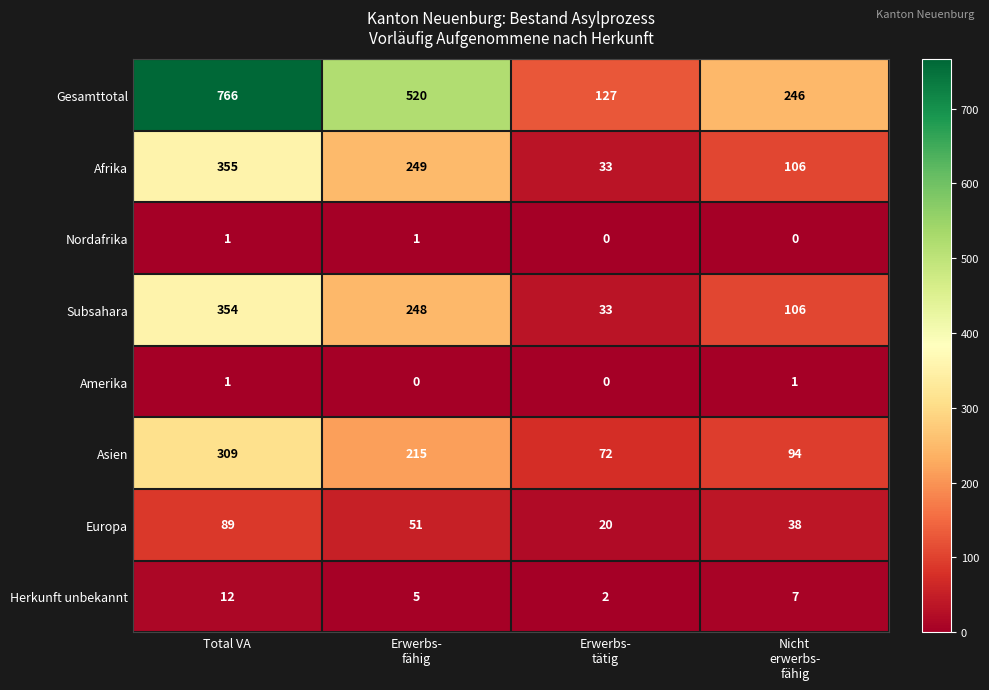

What is the difference between the highest and lowest values at Nicht
erwerbs-
fähig?

246